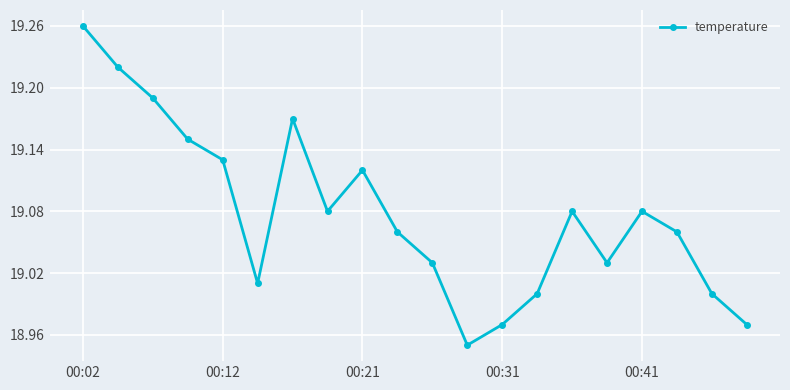

True or false: there are more than 1 points higher than both neighbors.

True